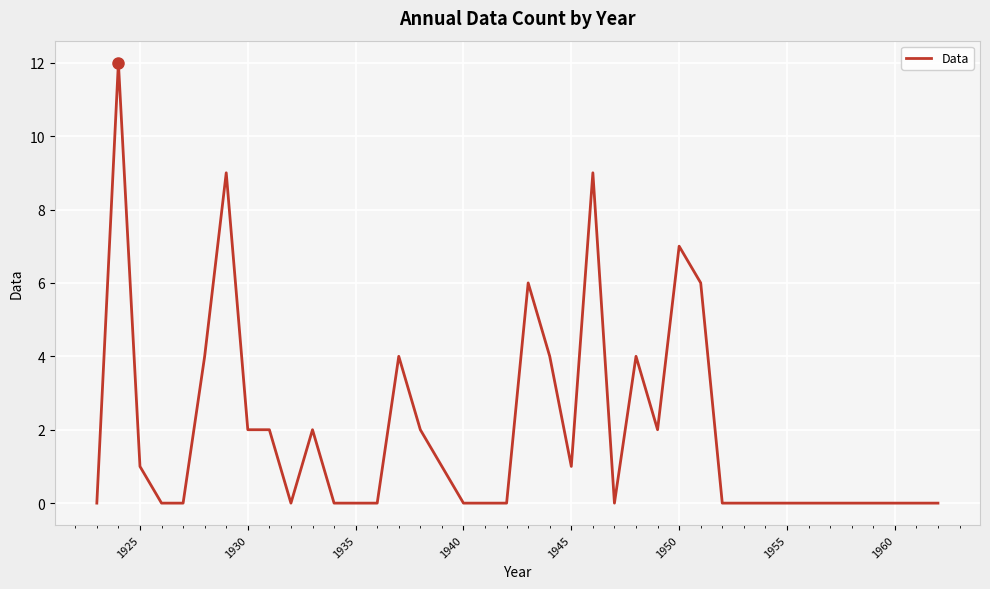

Reading left to right, list all the values displayed in this chart.

0	12	1	0	0	4	9	2	2	0	2	0	0	0	4	2	1	0	0	0	6	4	1	9	0	4	2	7	6	0	0	0	0	0	0	0	0	0	0	0